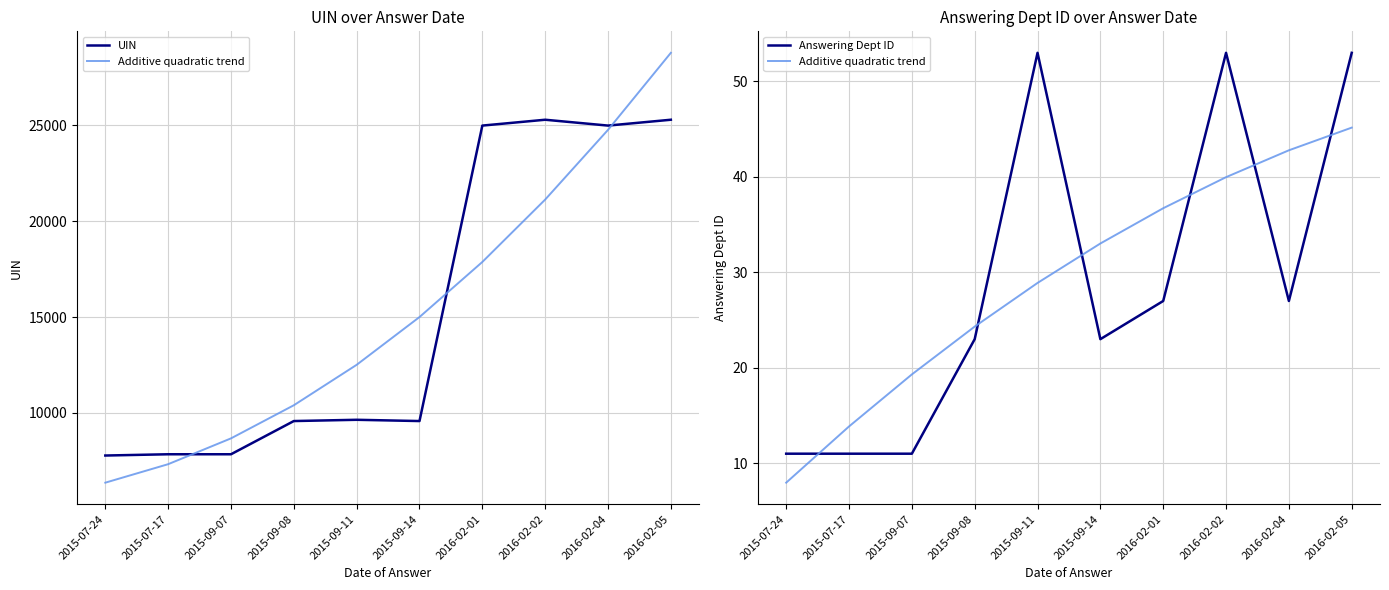

True or false: Answering Dept ID and Additive quadratic trend intersect in this chart.

True